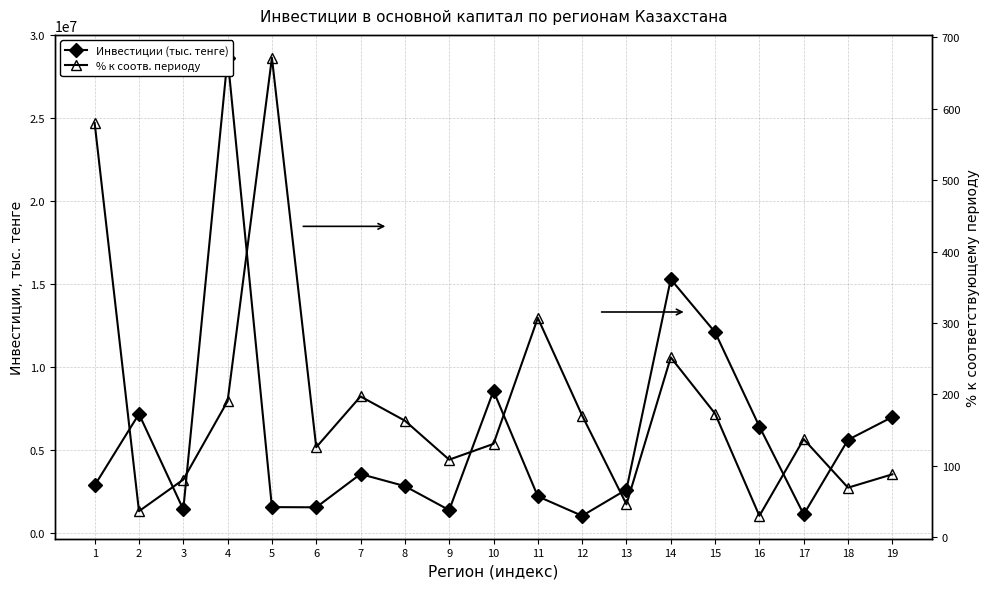

Reading right to left, transcribe all the data shown in this chart.

Инвестиции (тыс. тенге): 19=6970774.0	18=5594964.0	17=1090683.0	16=6397703.0	15=12087451.0	14=15286656.0	13=2589903.0	12=1007059.0	11=2182526.0	10=8545864.0	9=1352106.0	8=2799238.0	7=3528423.0	6=1520252.0	5=1532754.0	4=28651005.0	3=1390773.0	2=7155020.0	1=2840821.0
% к соотв. периоду: 19=88.1	18=69.4	17=137.3	16=30.0	15=173.1	14=251.8	13=46.1	12=170.4	11=307.0	10=130.7	9=108.6	8=163.2	7=197.1	6=126.0	5=671.2	4=190.6	3=80.7	2=36.5	1=579.7